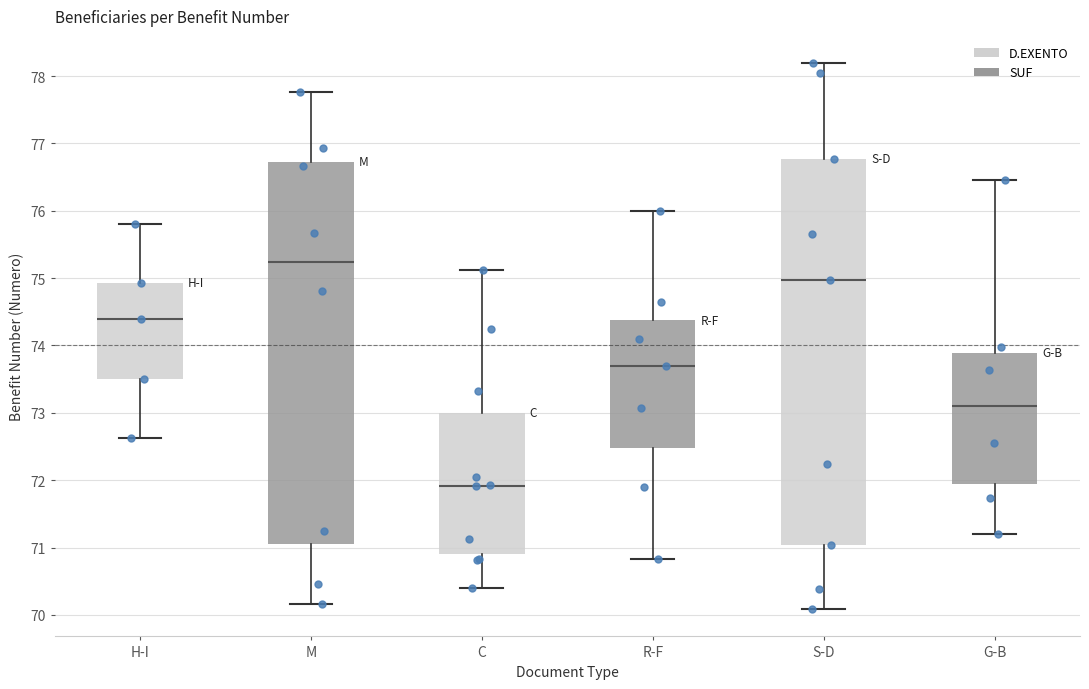

Reading left to right, read every box against the y-axis: the position of its median line, the range the box covers, and the ends of its whiskers. The values are not printed on the chart, so give them approximately, as read against the axis.

H-I: median 74.4, box 73.5 to 74.9, whiskers 72.6 to 75.8
M: median 75.2, box 71.1 to 76.7, whiskers 70.2 to 77.8
C: median 71.9, box 70.9 to 73.0, whiskers 70.4 to 75.1
R-F: median 73.7, box 72.5 to 74.4, whiskers 70.8 to 76.0
S-D: median 75.0, box 71.0 to 76.8, whiskers 70.1 to 78.2
G-B: median 73.1, box 71.9 to 73.9, whiskers 71.2 to 76.5